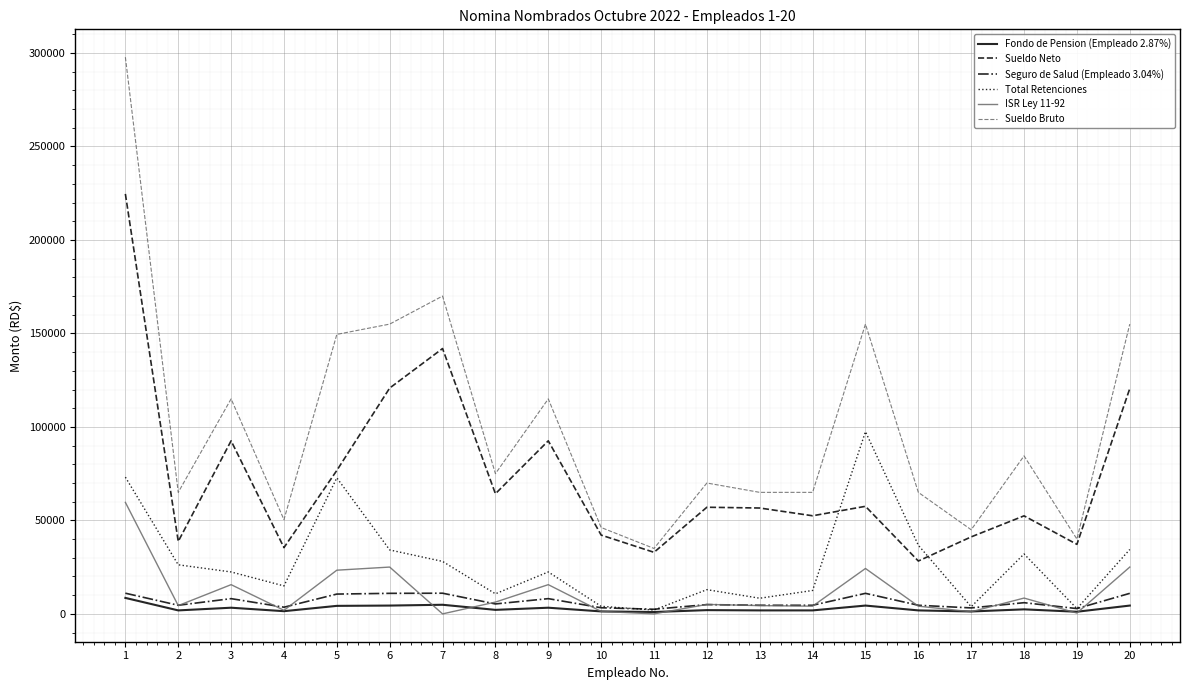

Which series has the largest range (max minus min)?

Sueldo Bruto